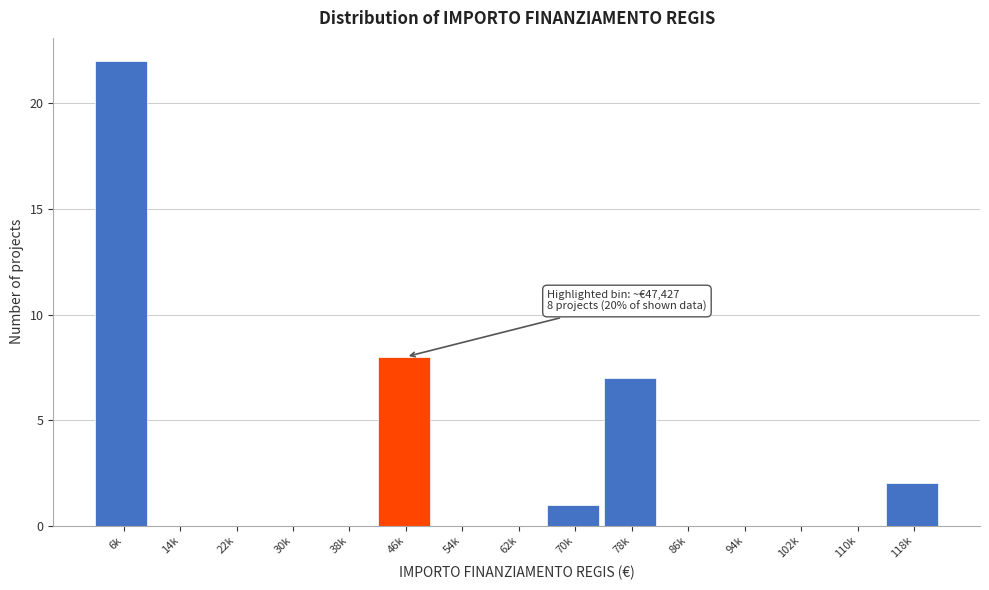

Reading left to right, what are all the values shown in this chart?

6k=22	14k=0	22k=0	30k=0	38k=0	46k=8	54k=0	62k=0	70k=1	78k=7	86k=0	94k=0	102k=0	110k=0	118k=2